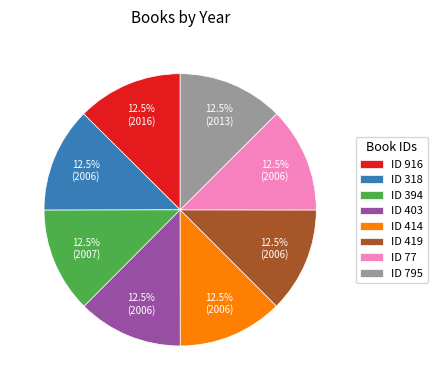

Is ID 419 the majority of the pie?

No